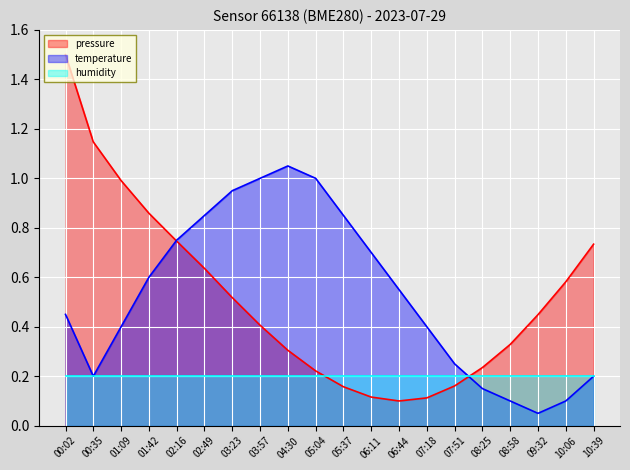

At which label is temperature closest to 0?

09:32